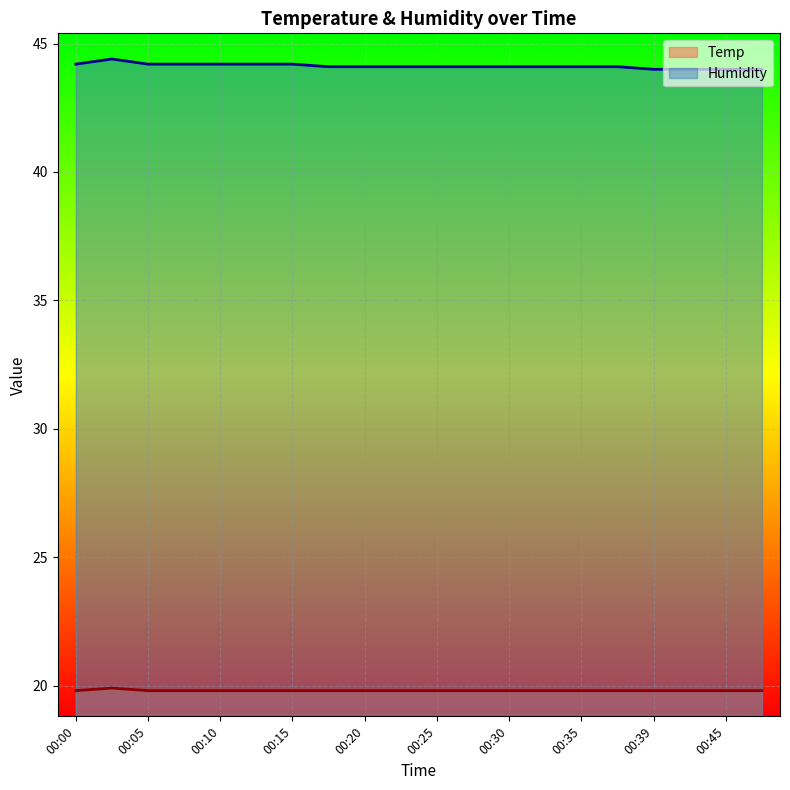

Which series has the widest spread of values?

Humidity